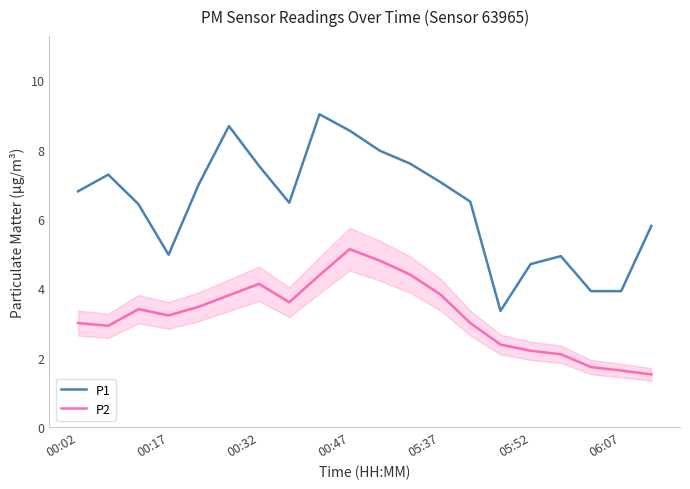

Which series has the largest total across all categories?

P1